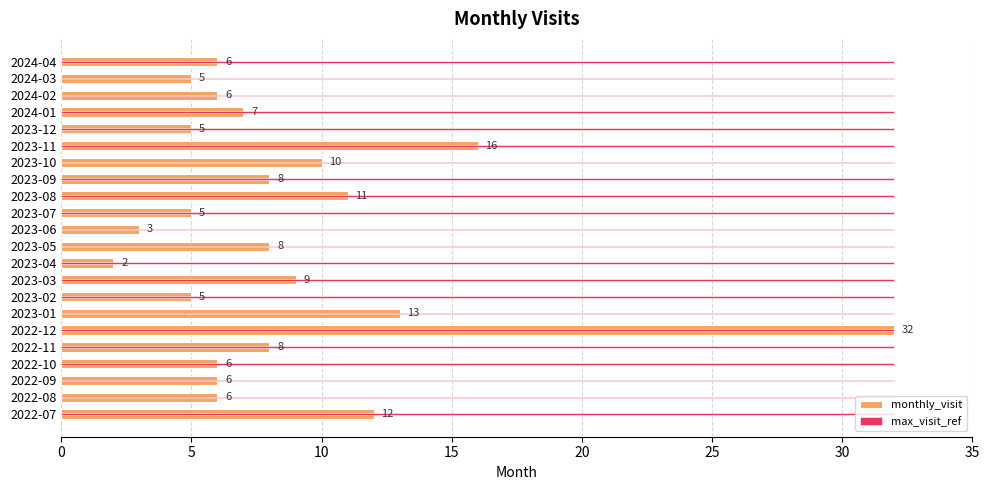

Which series has the widest spread of values?

monthly_visit